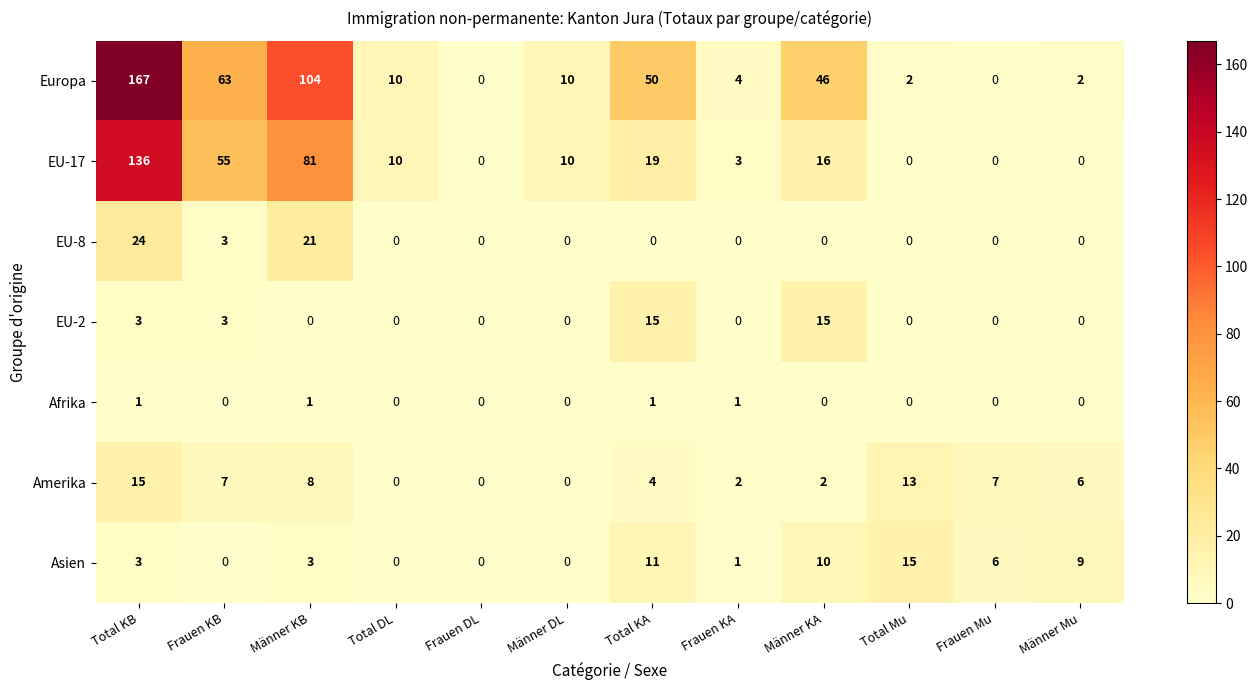

Count the number of data series in this chart.

7